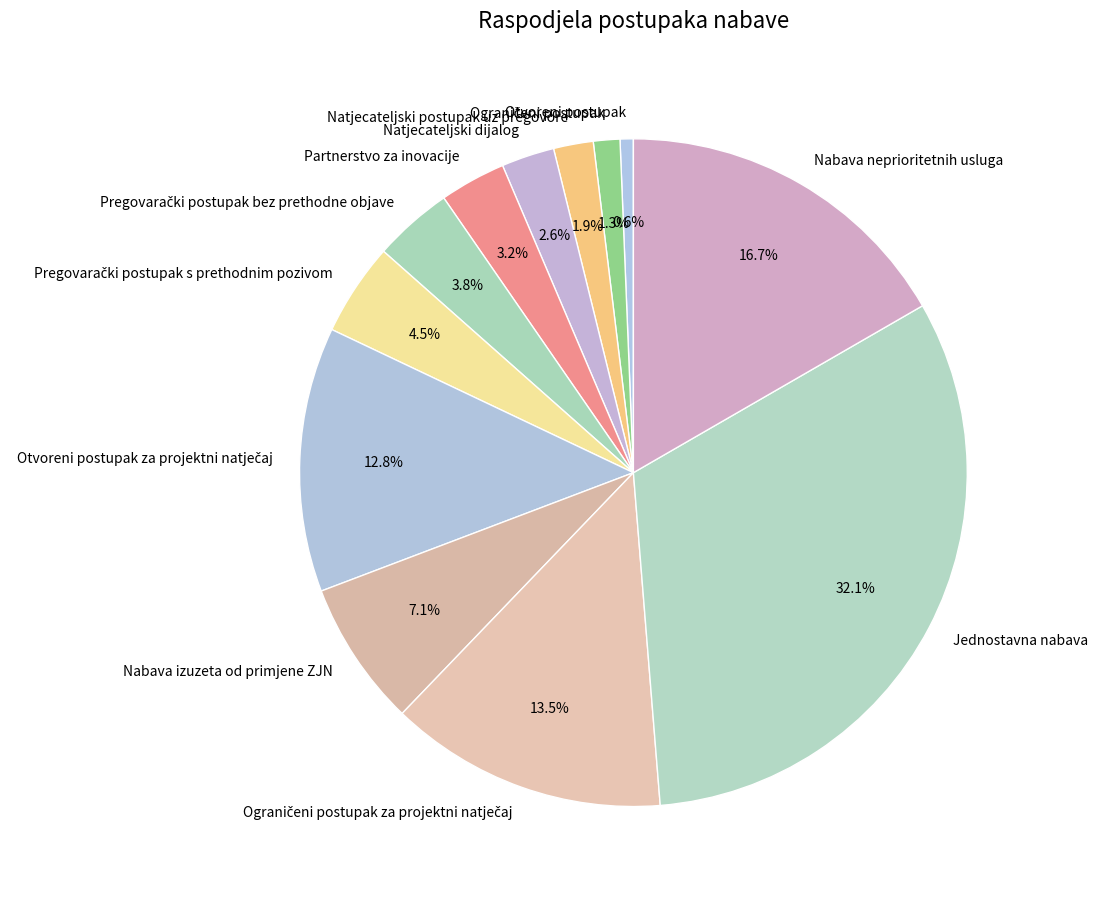

How many segments does this pie chart have?

12